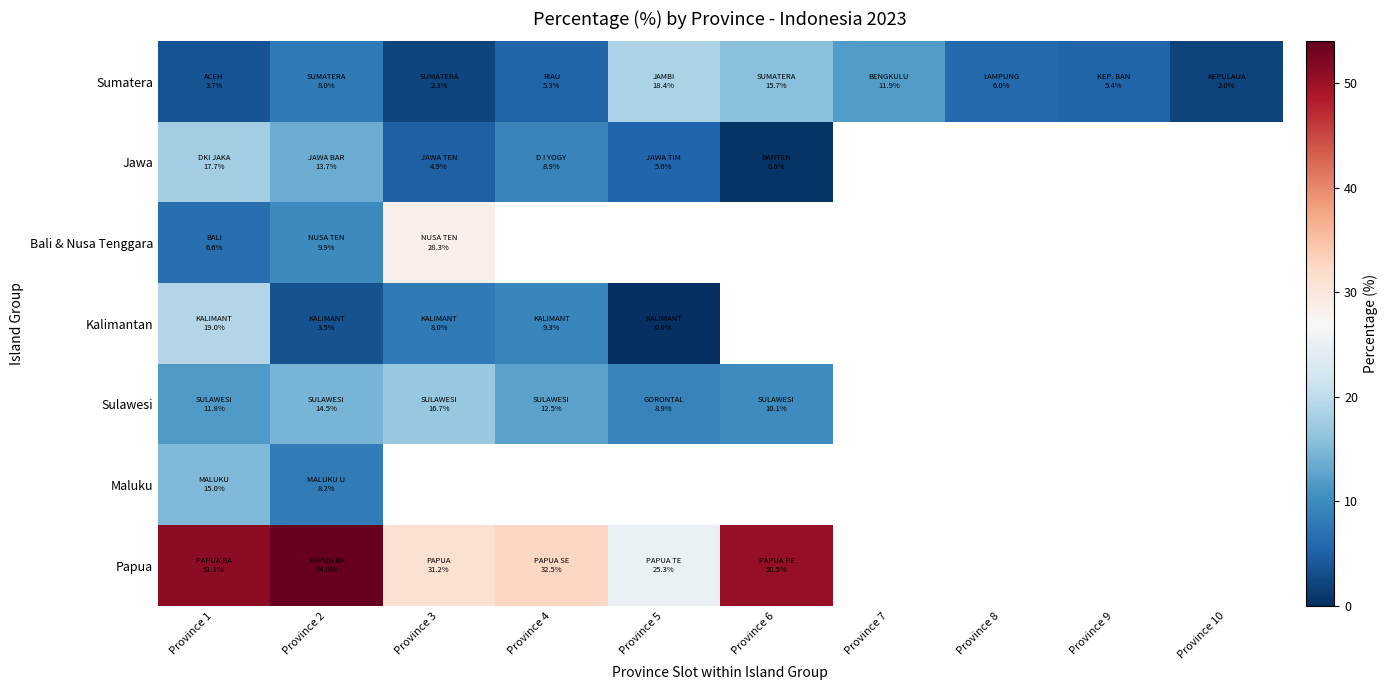

What is the maximum value for Sulawesi?

16.7